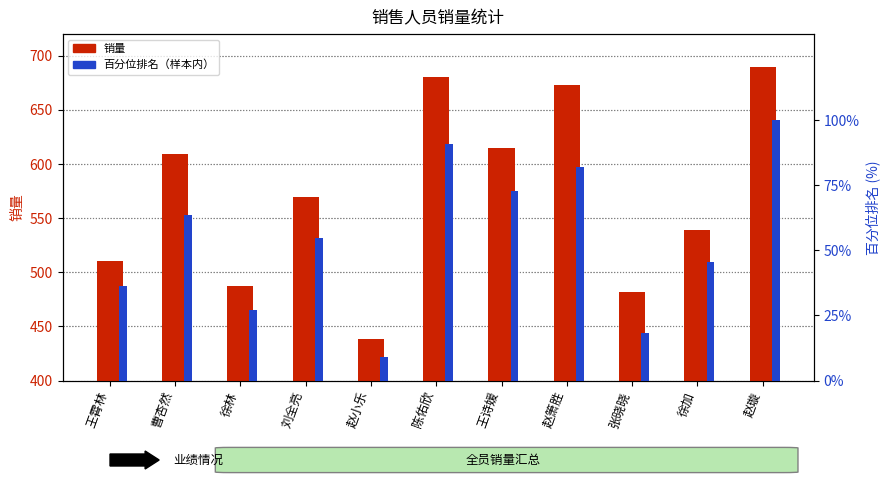

Which series has the widest spread of values?

销量